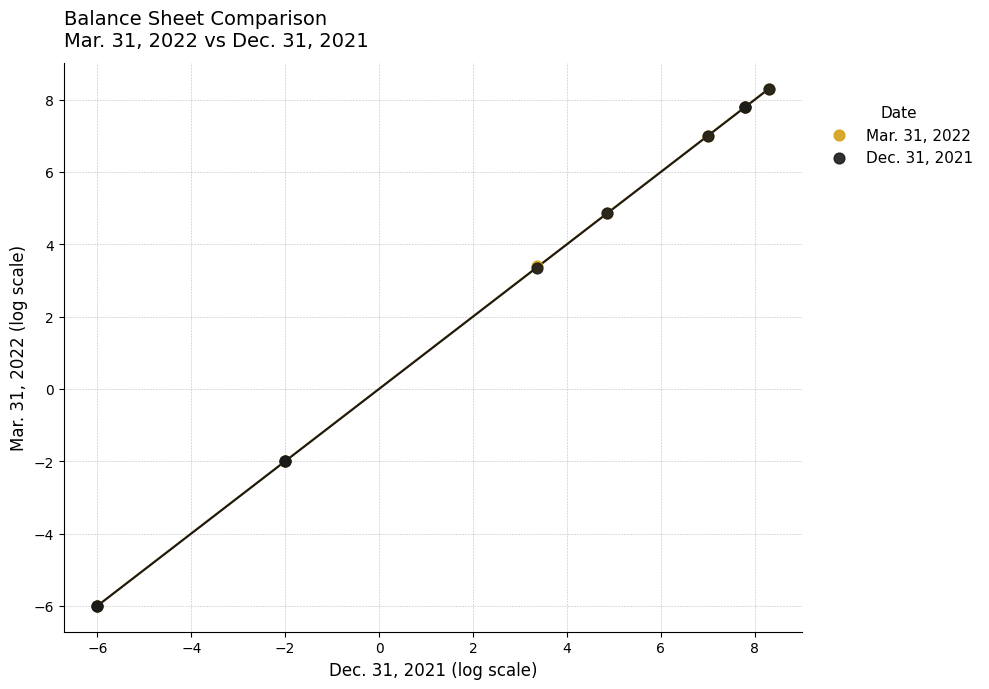

What are all the series names shown in the legend?

Mar. 31, 2022, Dec. 31, 2021